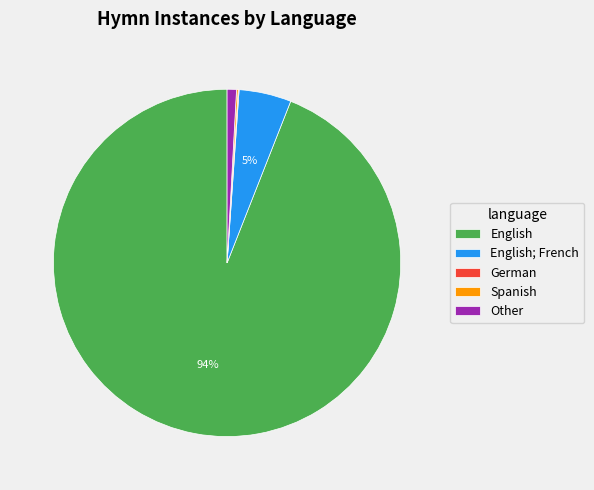

Which slice is the largest?

English